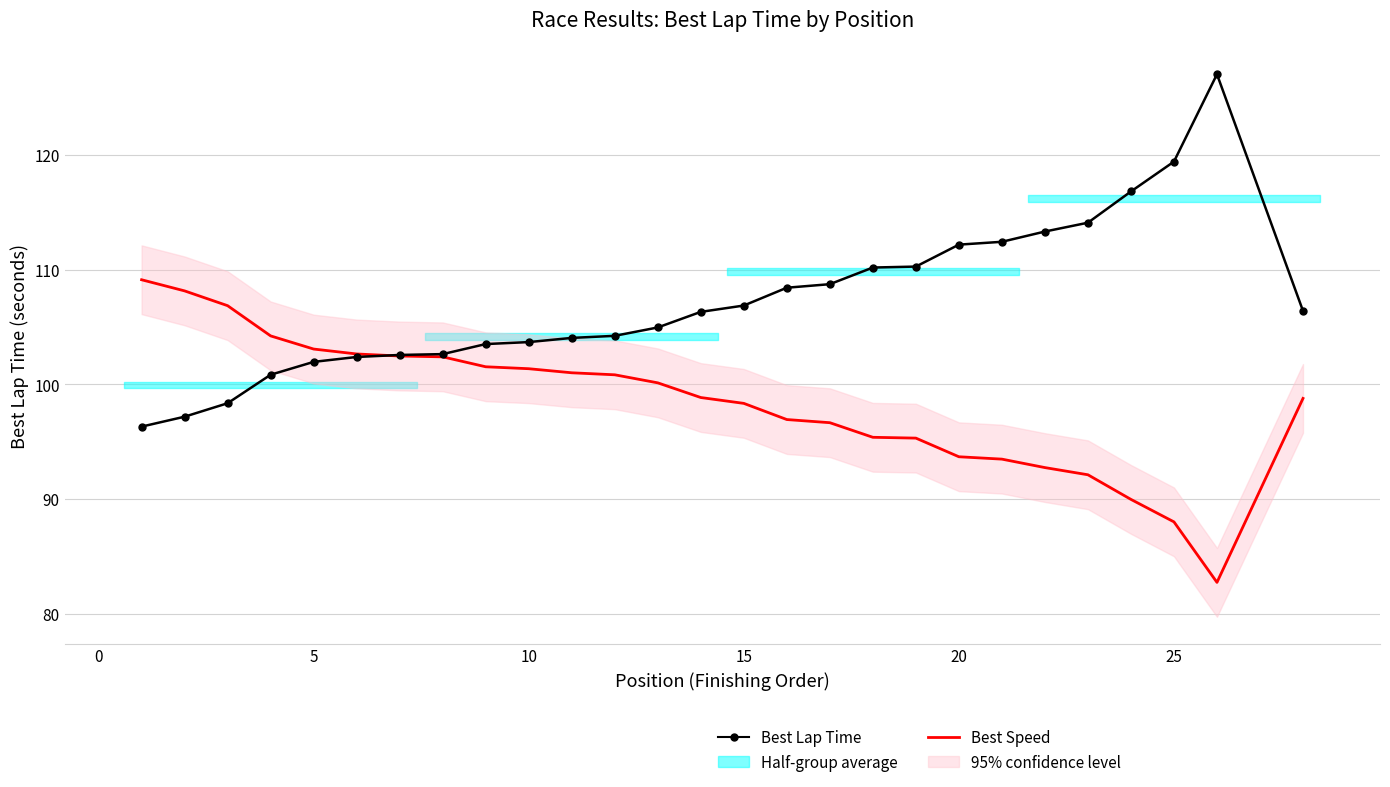

Which series has the largest total across all categories?

Best Lap Time